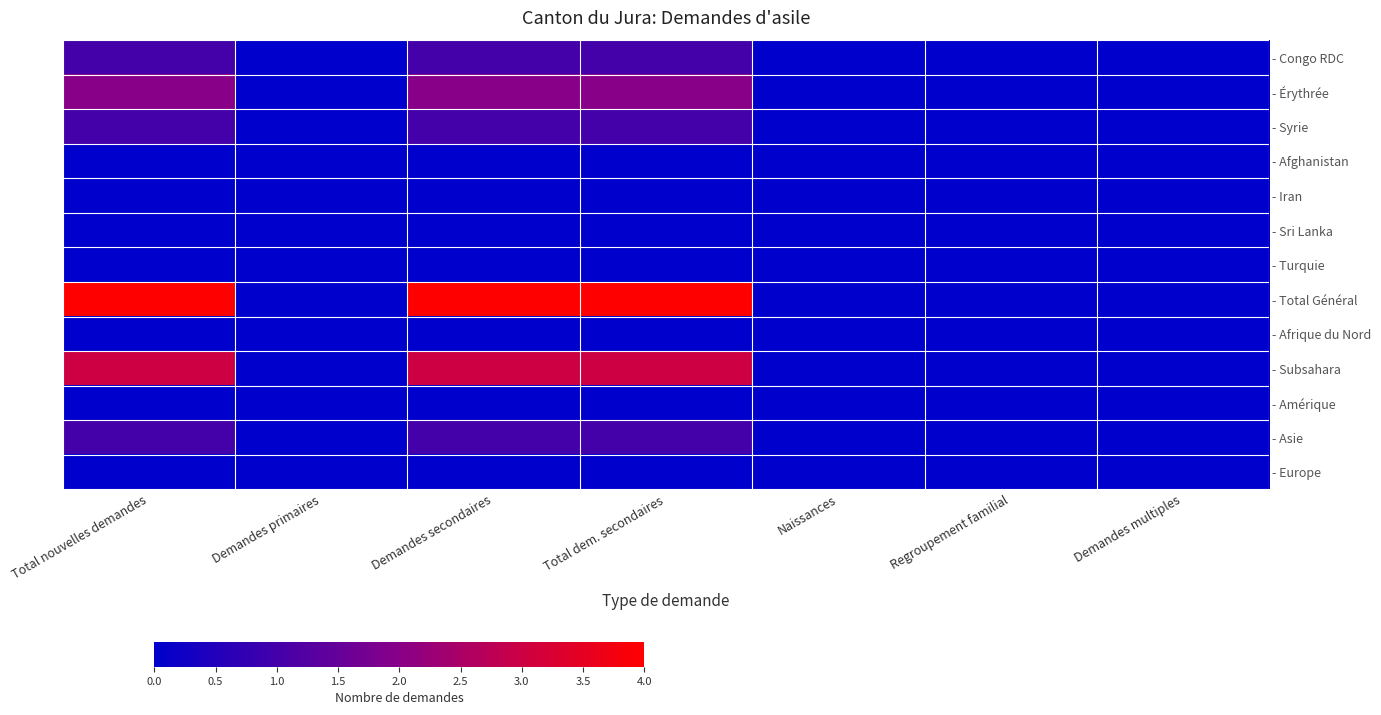

Rank the series at Naissances from lowest to highest value.

- Congo RDC, - Érythrée, - Syrie, - Afghanistan, - Iran, - Sri Lanka, - Turquie, - Total Général, - Afrique du Nord, - Subsahara, - Amérique, - Asie, - Europe